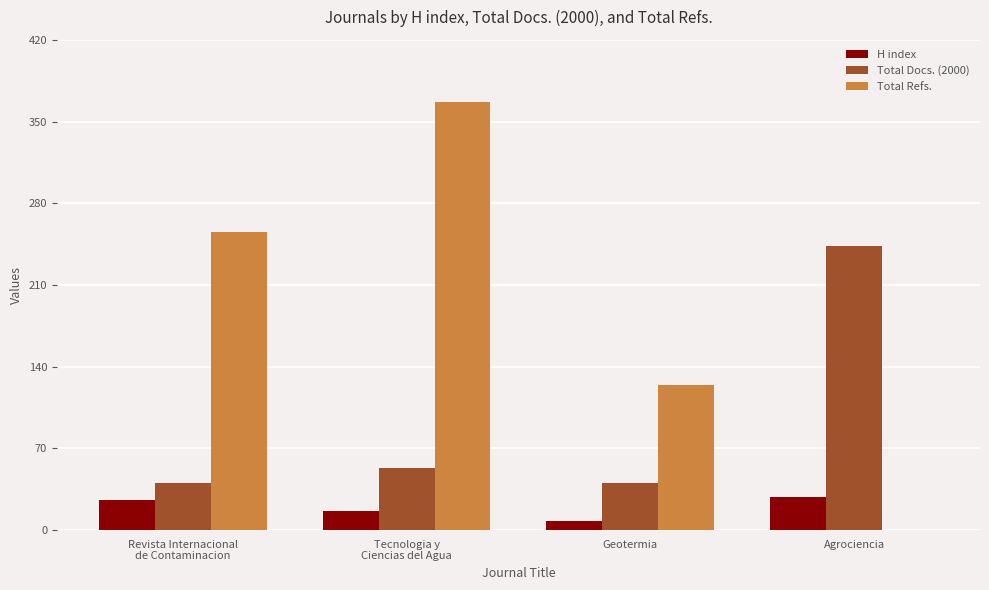

What is the greatest value displayed?

367